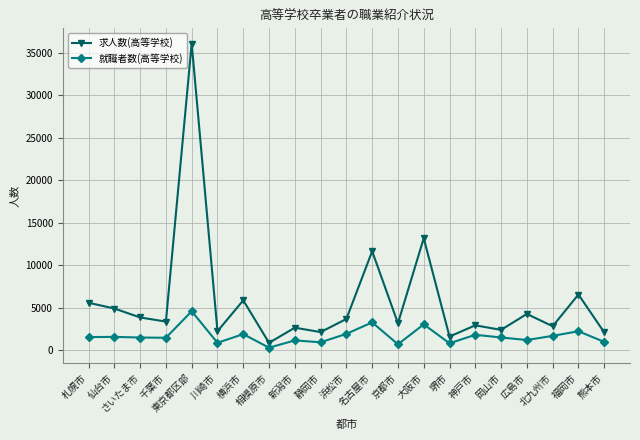

What is the difference between the 求人数(高等学校) values at 岡山市 and 相模原市?

1525